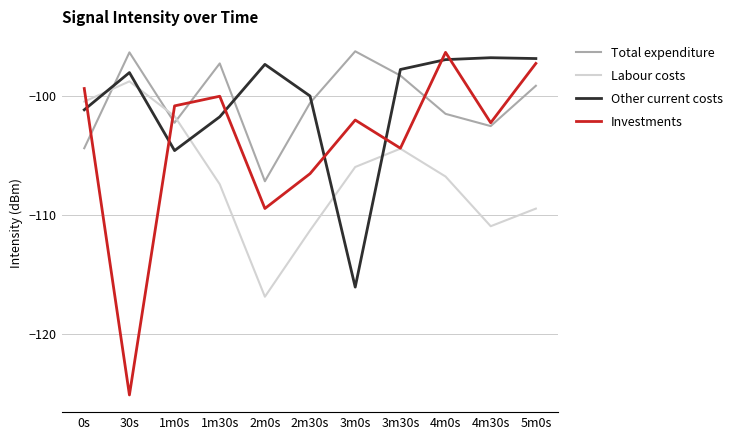

The value of Labour costs at 2m30s is -158.3. True or false?

False